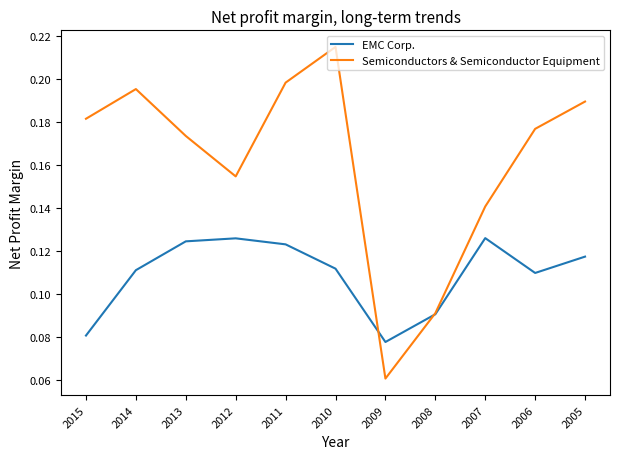

List the series in order of their overall mean, highest first.

Semiconductors & Semiconductor Equipment, EMC Corp.